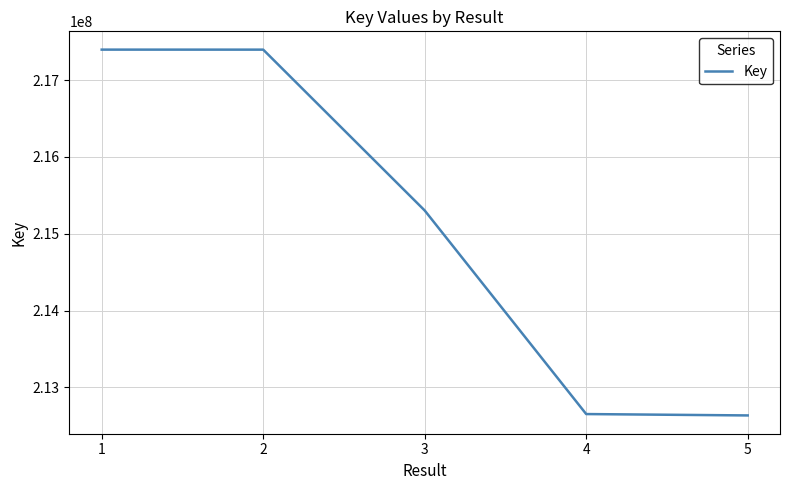

What is the change in value from 2 to 5?

-4762609